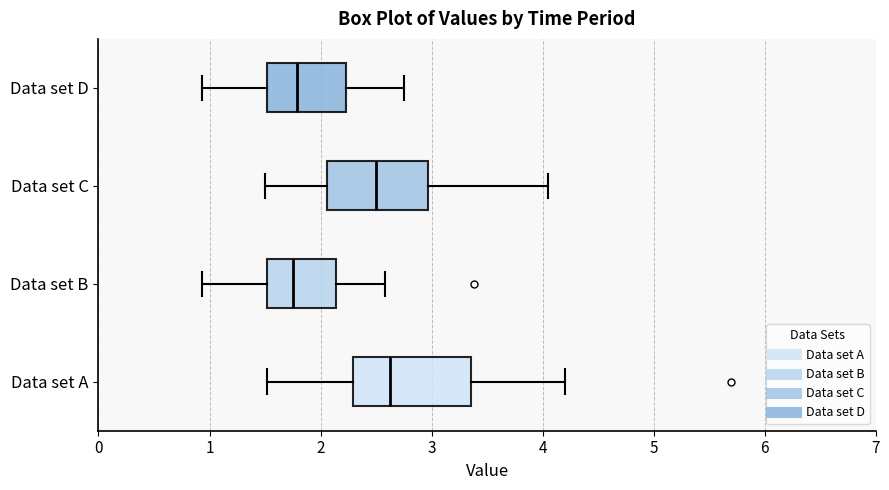

Where is the left edge of the box for Data set C on the x-axis? The values are not printed on the chart, so give them approximately, as read against the axis.

2.1